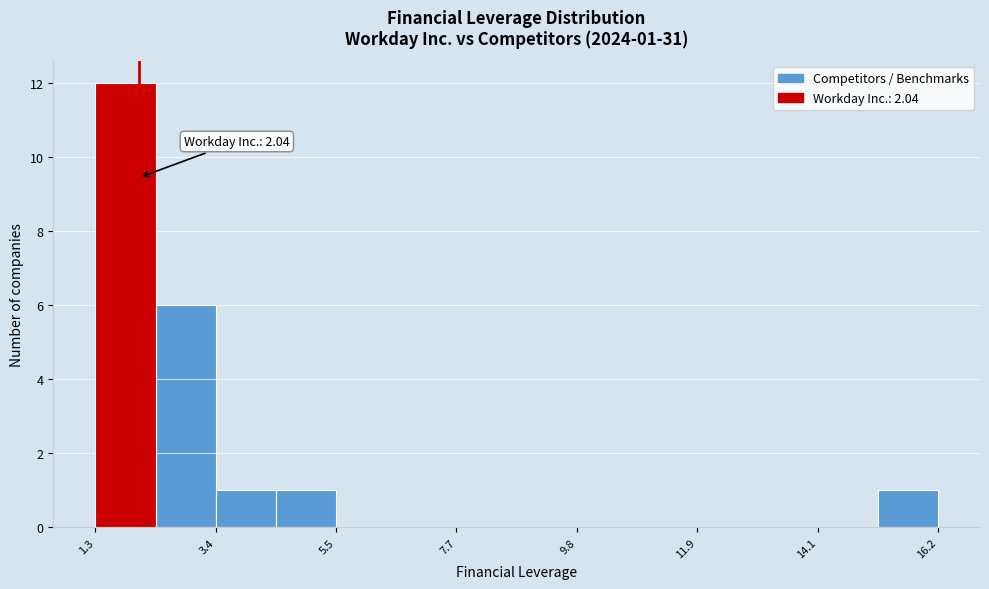

Read against the x-axis, roughly where is the centre of the tallest bar?

2.0